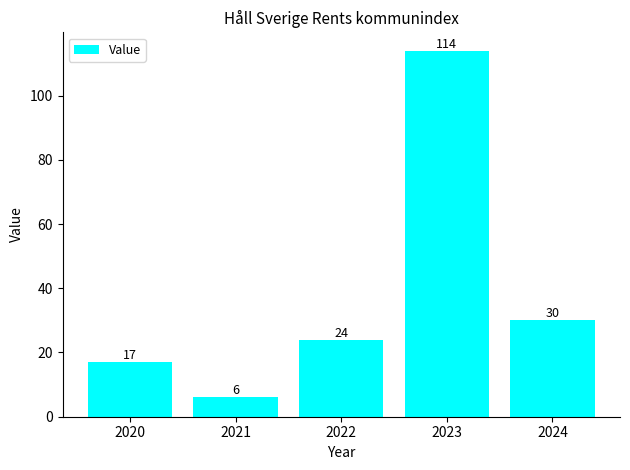

What is the difference between the maximum and minimum values?

108